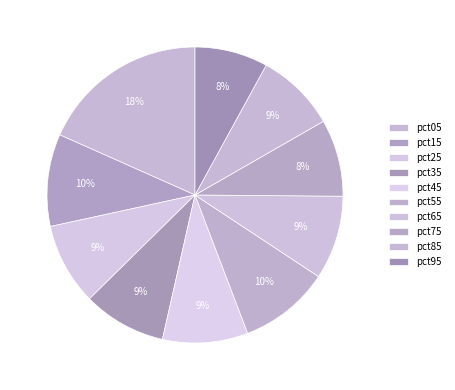

Which category has the smallest portion of the pie?

pct95